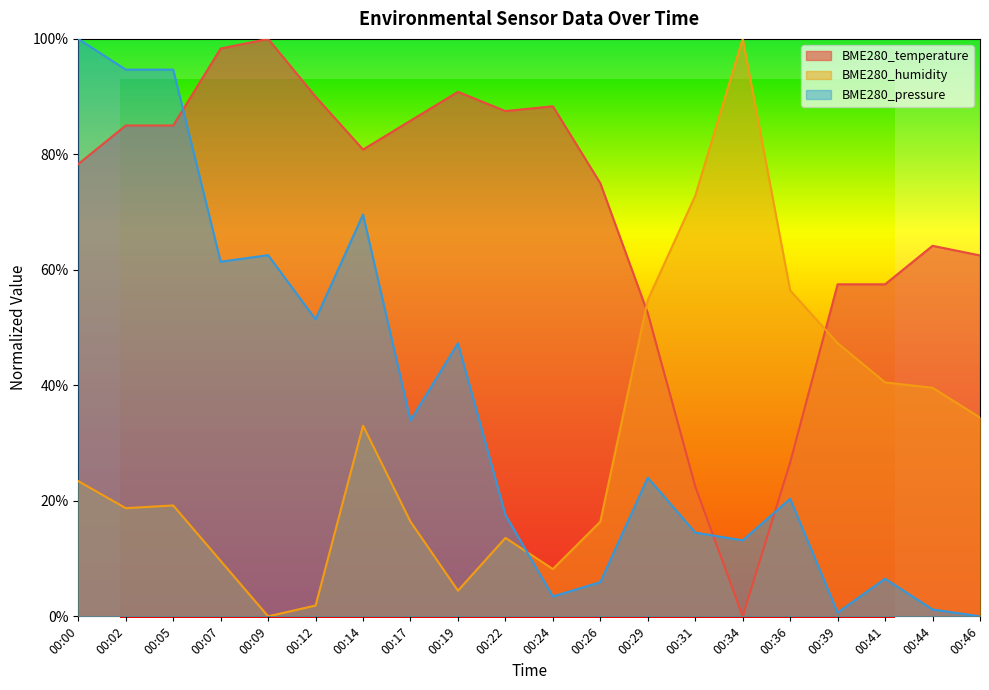

What is the difference between the BME280_humidity values at 00:29 and 00:26?

0.4